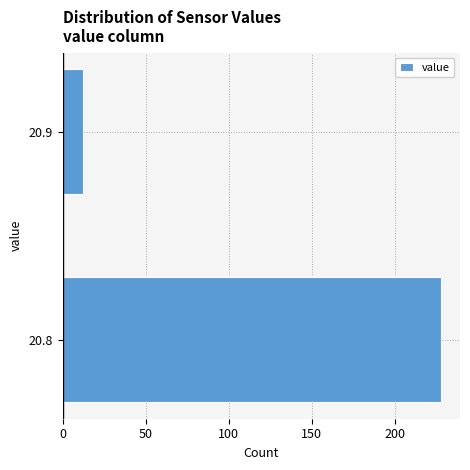

Reading top to bottom, transcribe all the data shown in this chart.

20.9=12	20.8=228